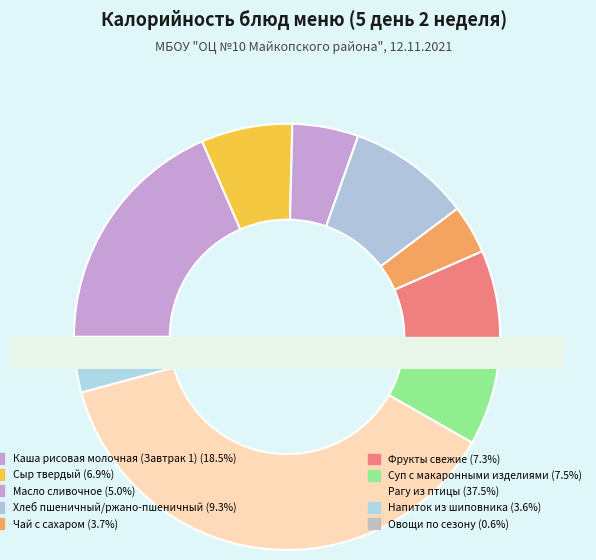

Is there any slice that represents more than half of the pie?

No